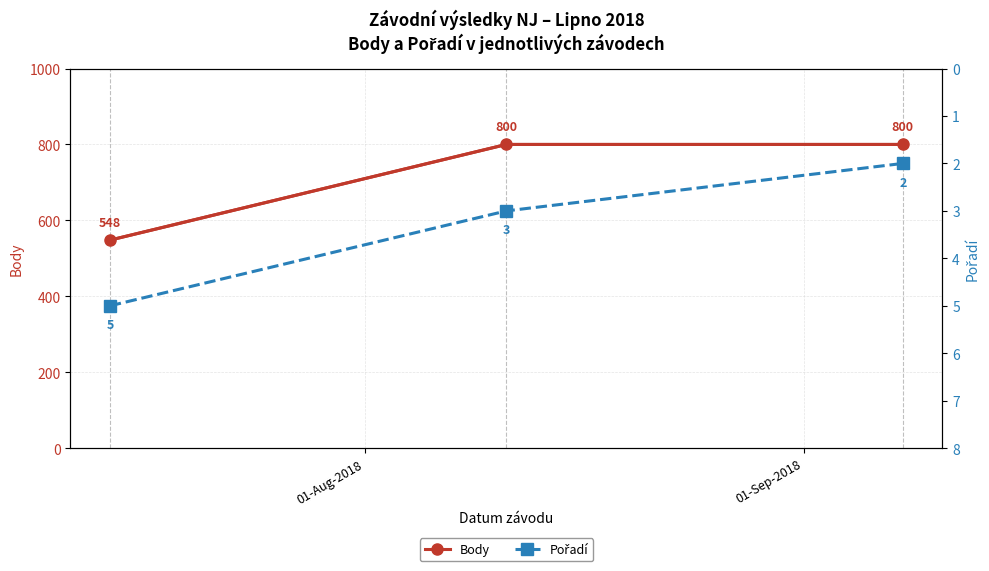

Is this an area chart (filled region under the line)?

No